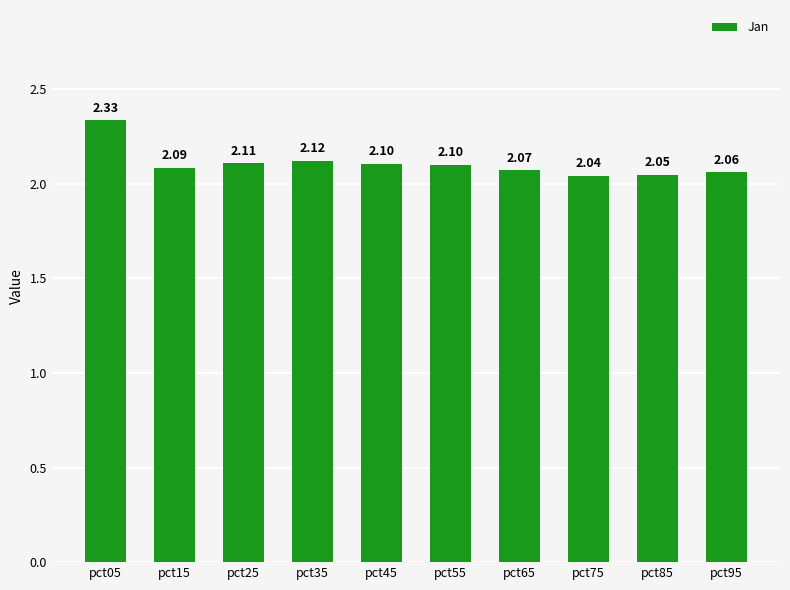

What is the ratio of the value at pct25 to the value at pct75?

1.0